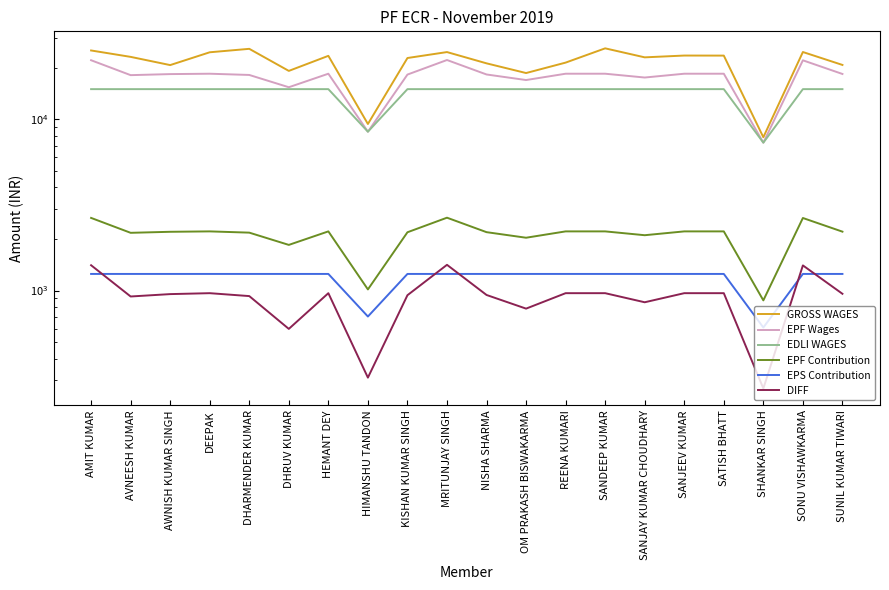

True or false: DIFF has more than 0 points higher than both neighbors.

True